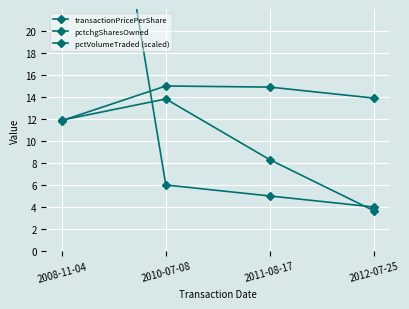

At which category does pctVolumeTraded (scaled) reach its first local peak?

2010-07-08